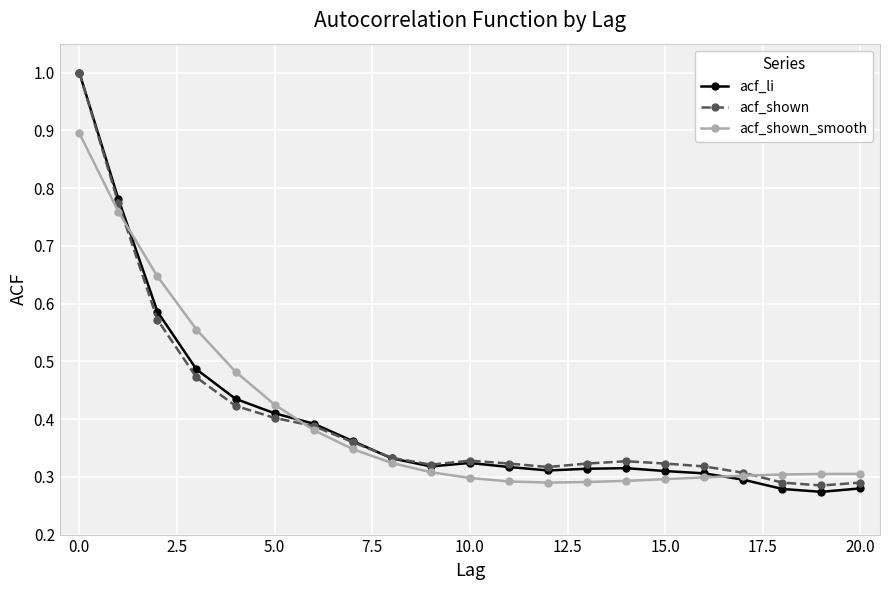

How many lines are shown in the chart?

3